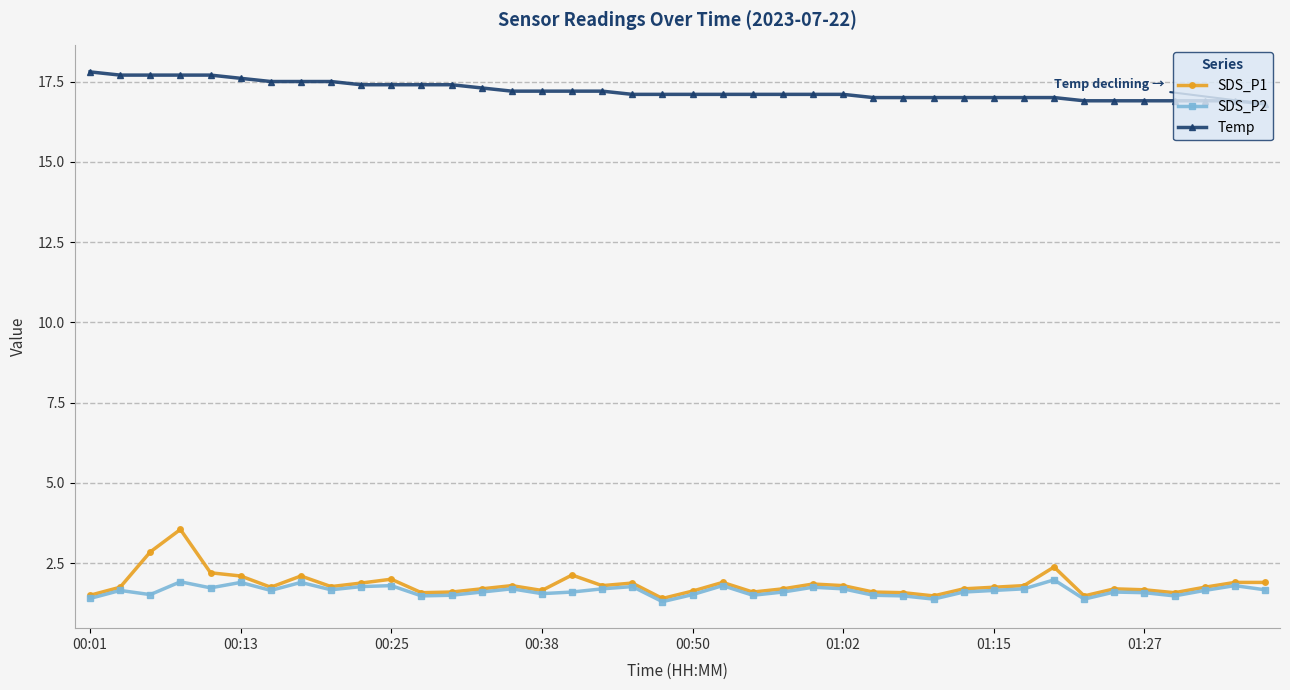

True or false: SDS_P2 and Temp cross at least once.

False